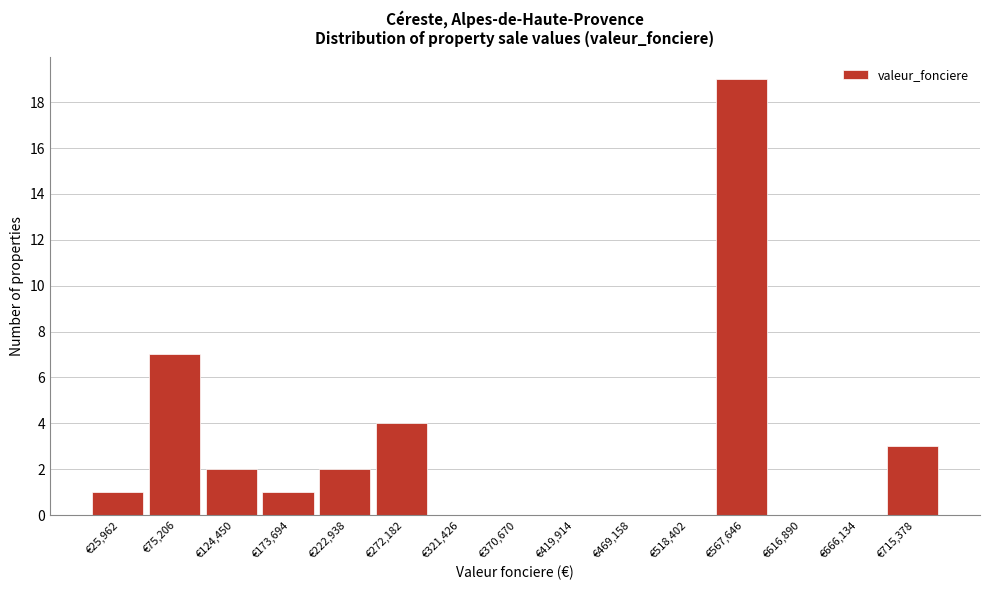

What is the height of the bar covering 690000 to 740000 on the x-axis? Neither the bar edges nor the heights are printed on the chart, so give them approximately, as read against the axes.

3